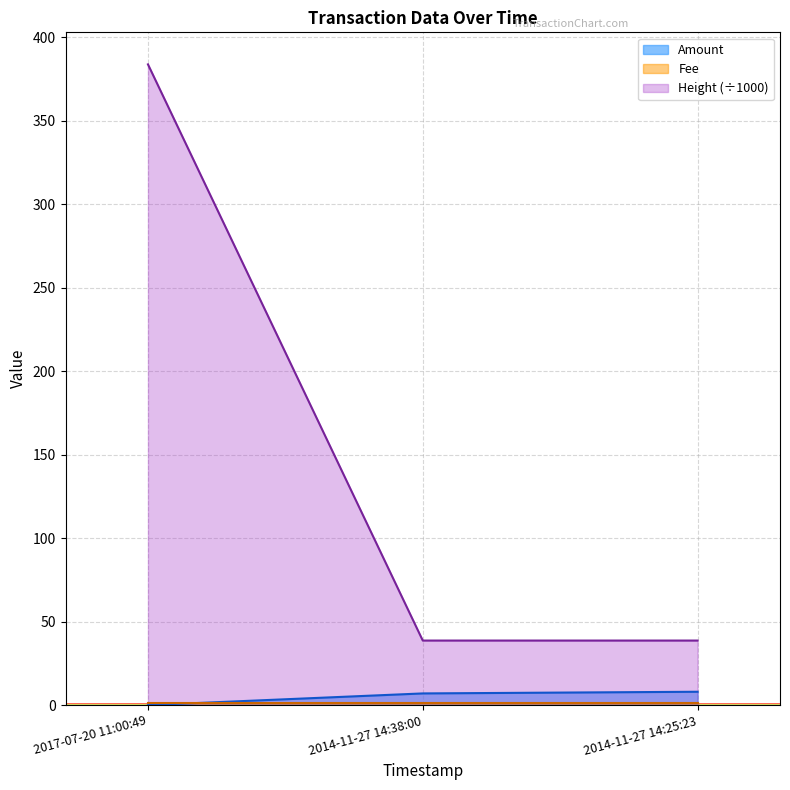

What is the sum of all Height values?

461.1